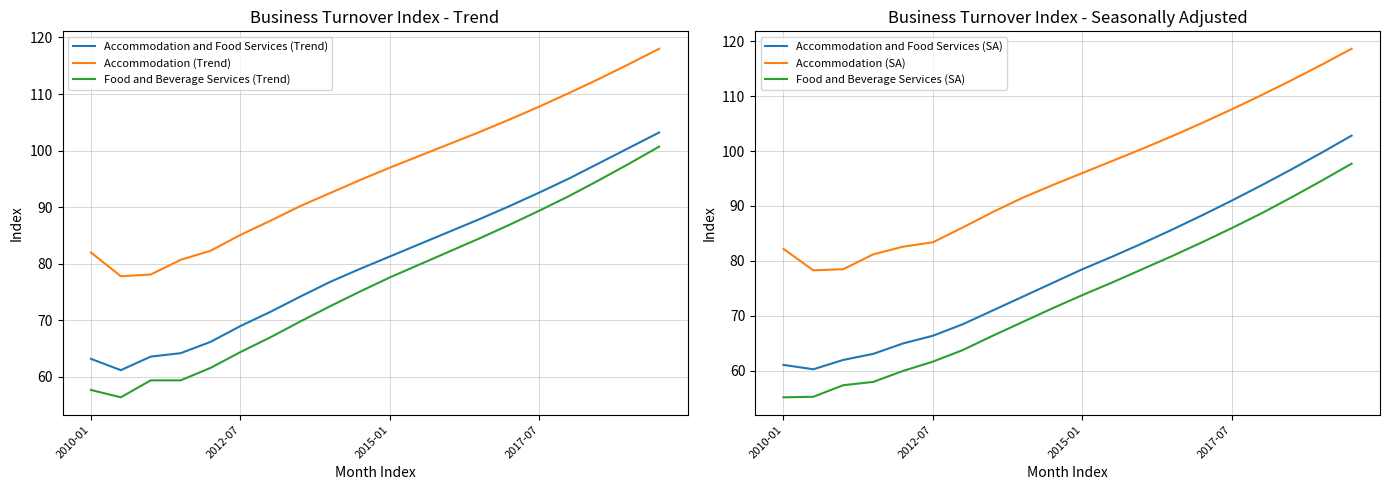

Is it true that Accommodation (Trend) equals 107.8 at 2017-07?

True